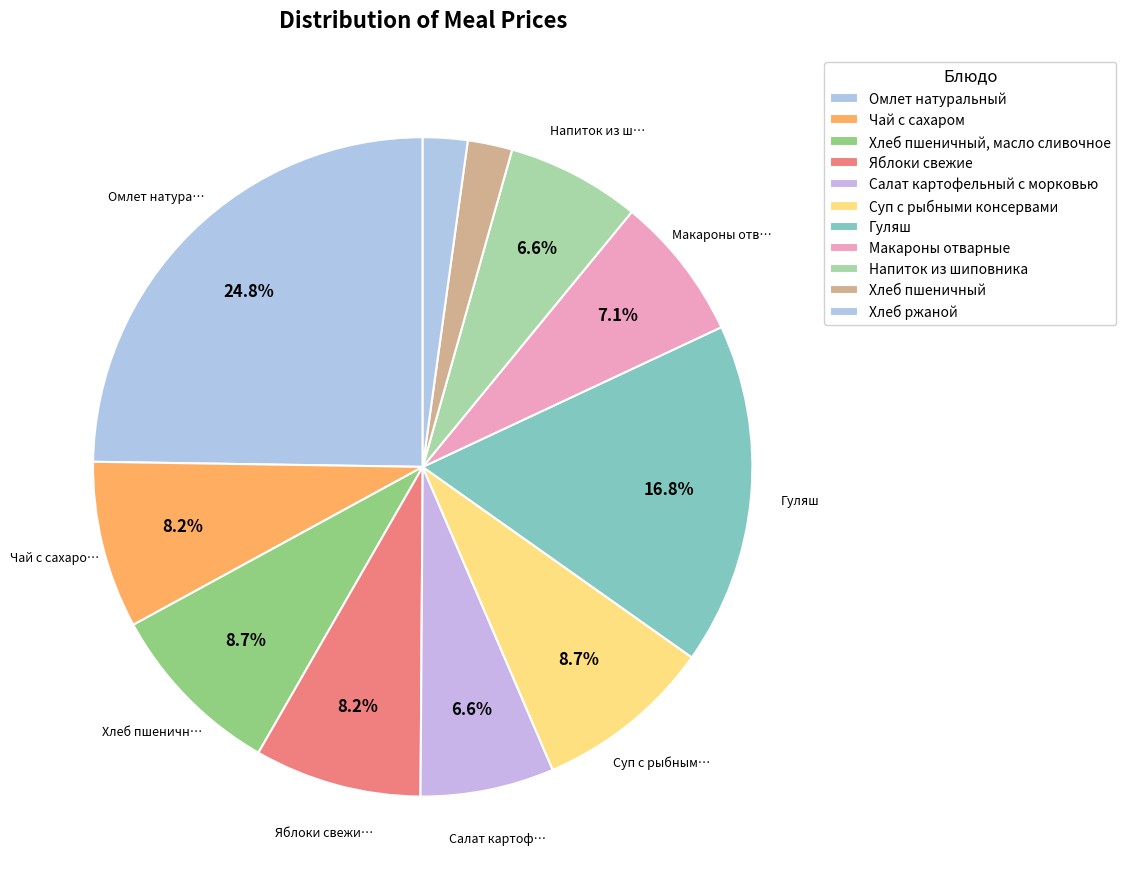

Approximately how many times larger is the value at Чай с сахаром compared to Напиток из шиповника?

1.2